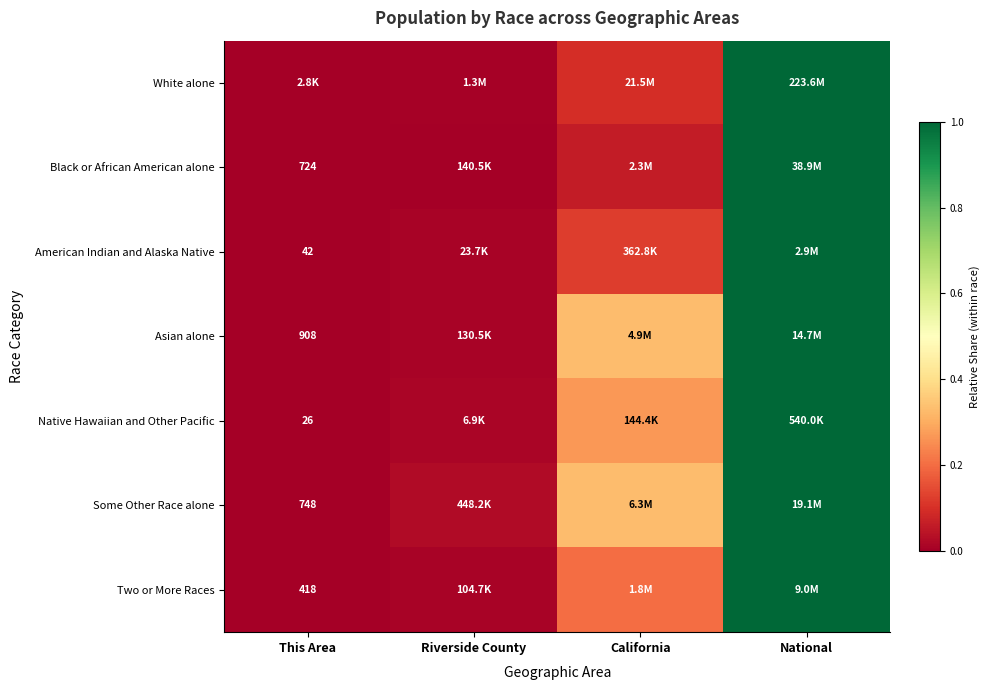

What is the average value of the Asian alone series?

0.3